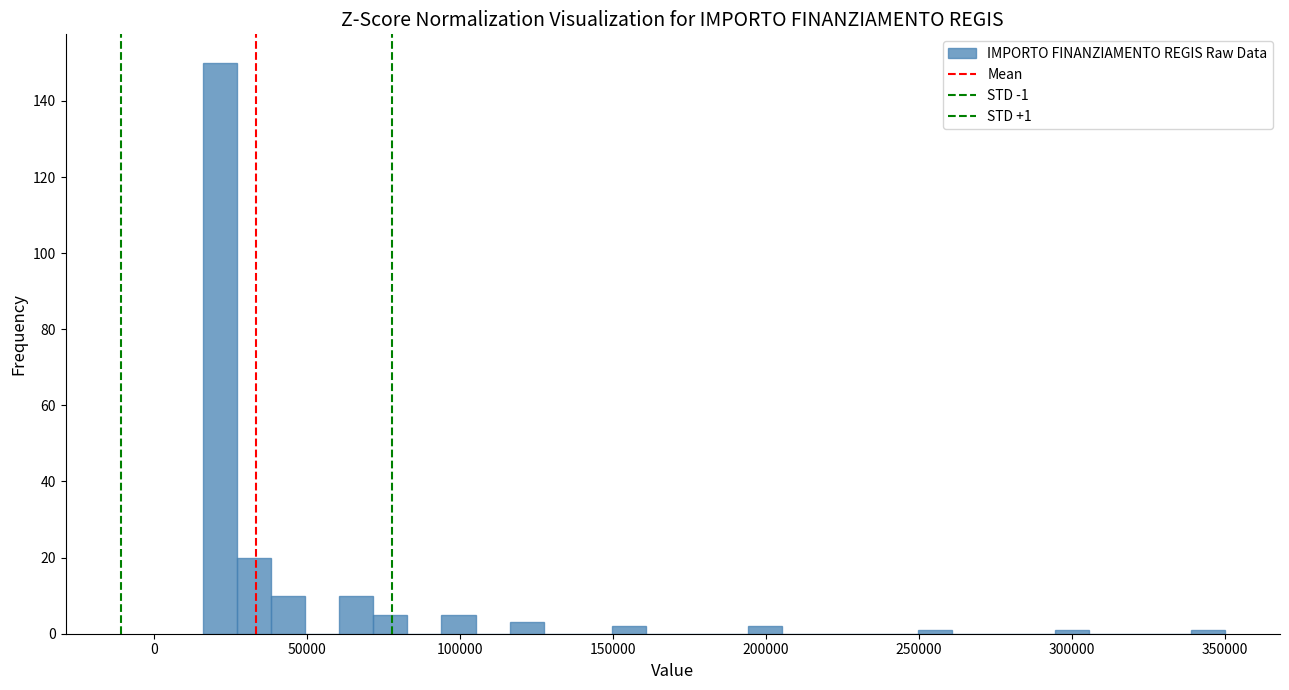

Read against the x-axis, roughly where is the centre of the tallest bar?

20000